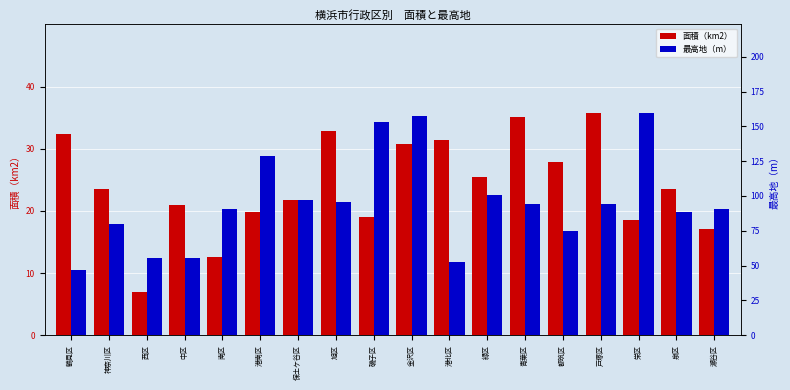

What is the label of the 9th bar from the left?

磯子区